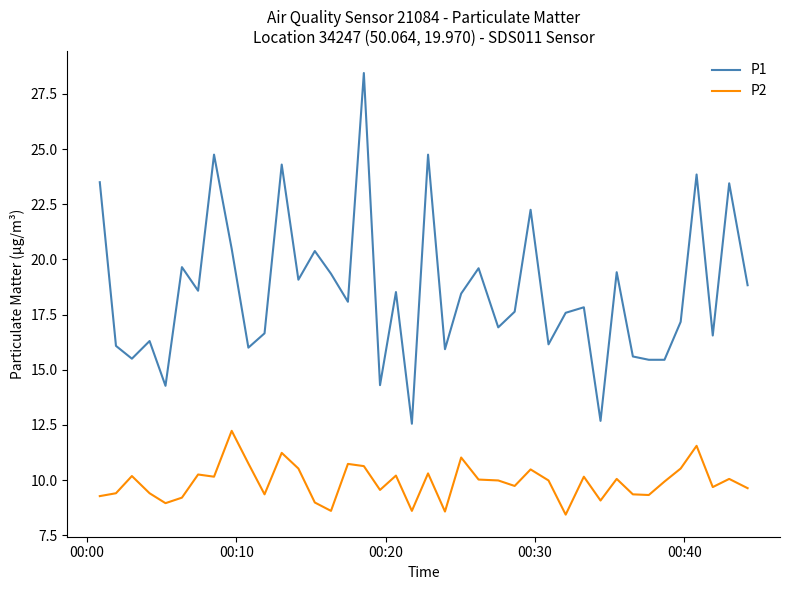

True or false: P2 and P1 intersect in this chart.

False